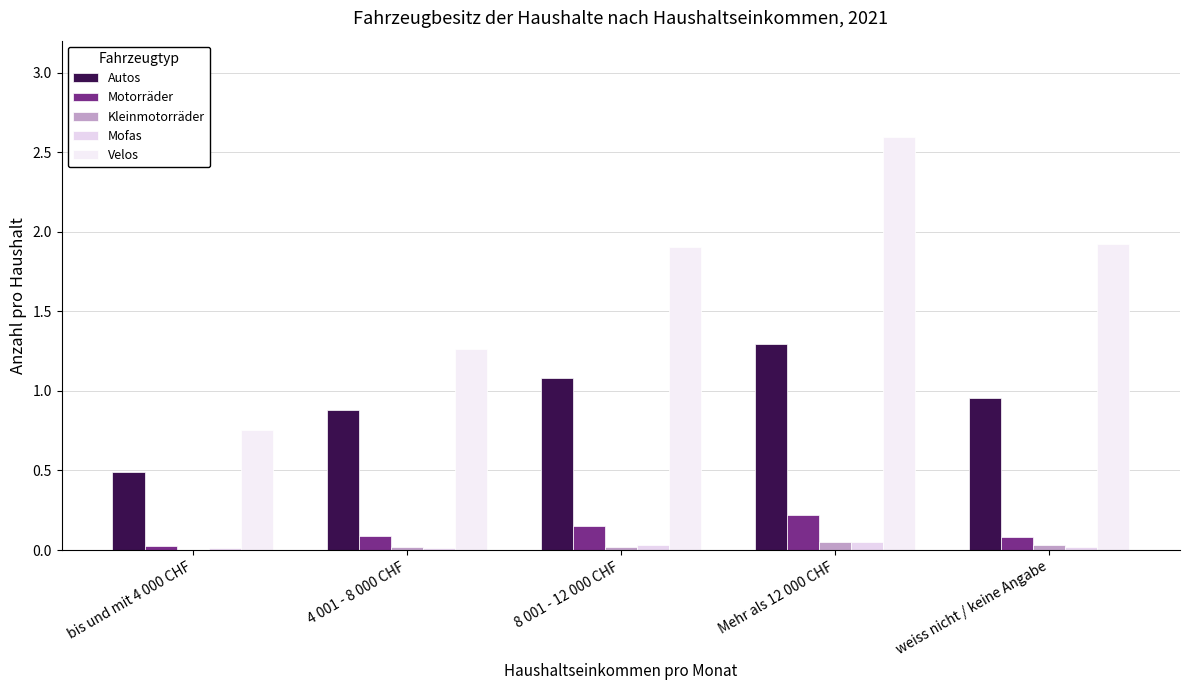

How many groups of bars are there?

5